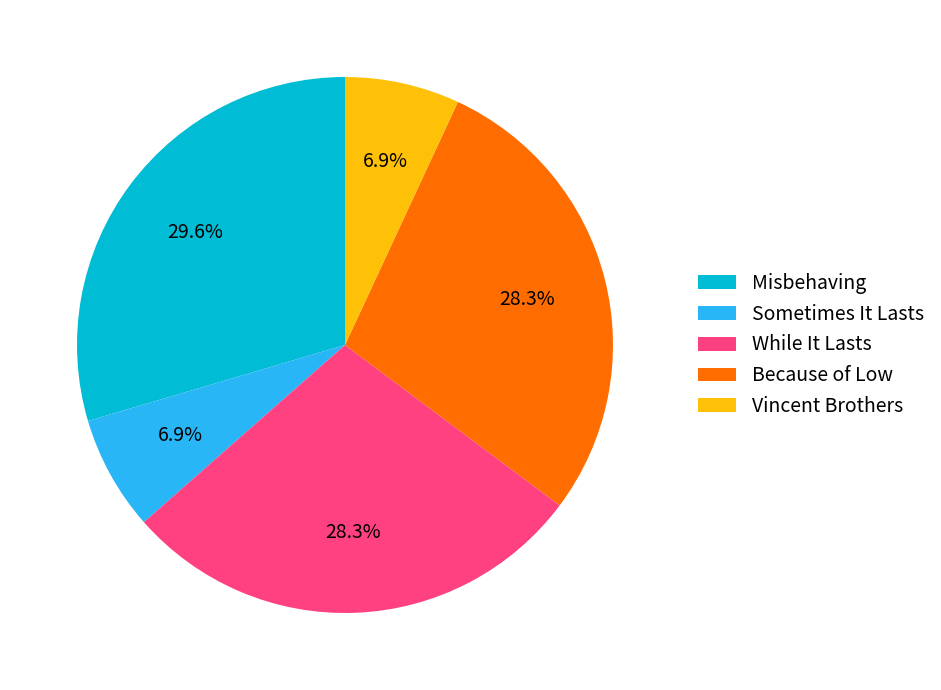

Does Vincent Brothers represent more than half of the total?

No